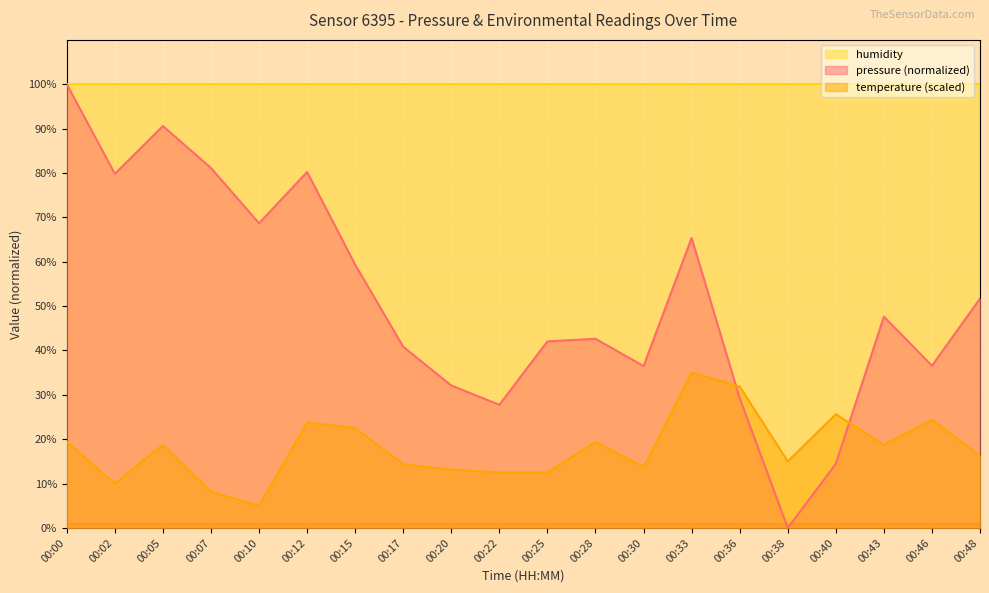

What is the difference between the maximum and minimum values in the pressure series?

100.0